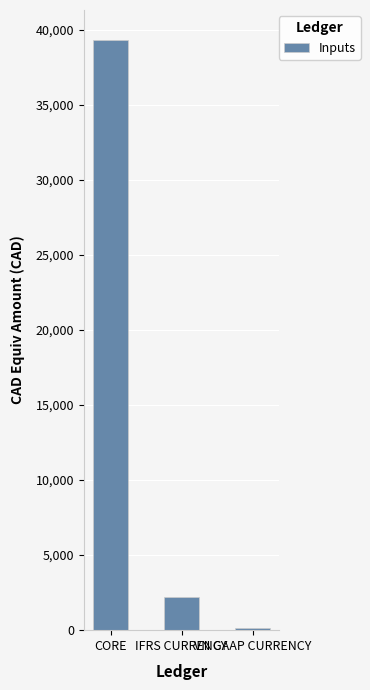

What is the label of the 1st bar from the right?

VN GAAP CURRENCY